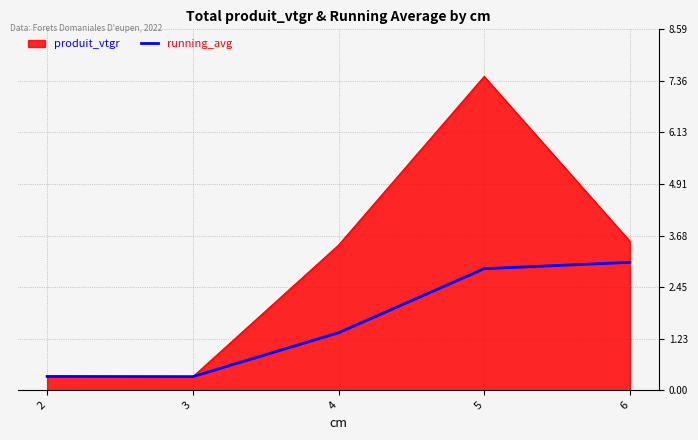

List the series in order of their overall mean, highest first.

produit_vtgr, running_avg